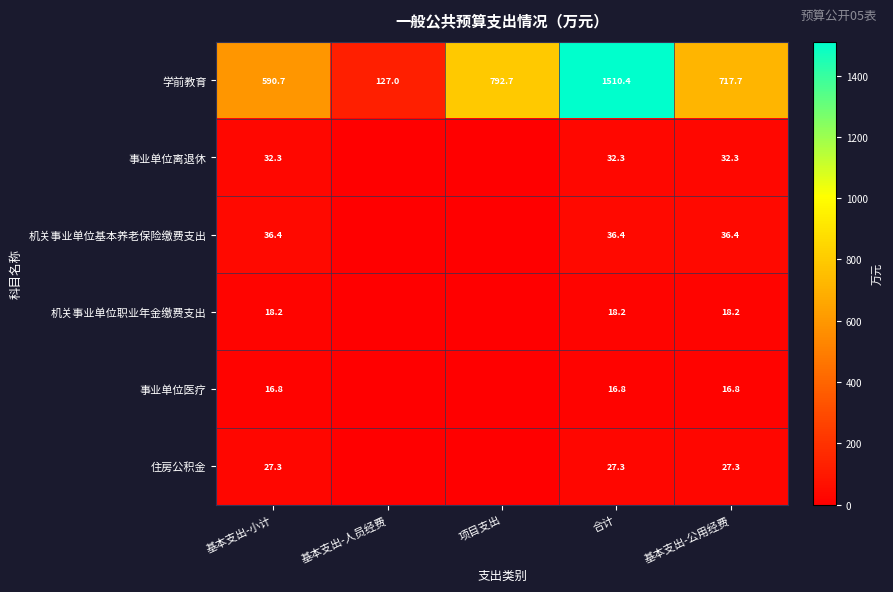

Is it true that 机关事业单位职业年金缴费支出 equals 27.0 at 基本支出-公用经费?

False